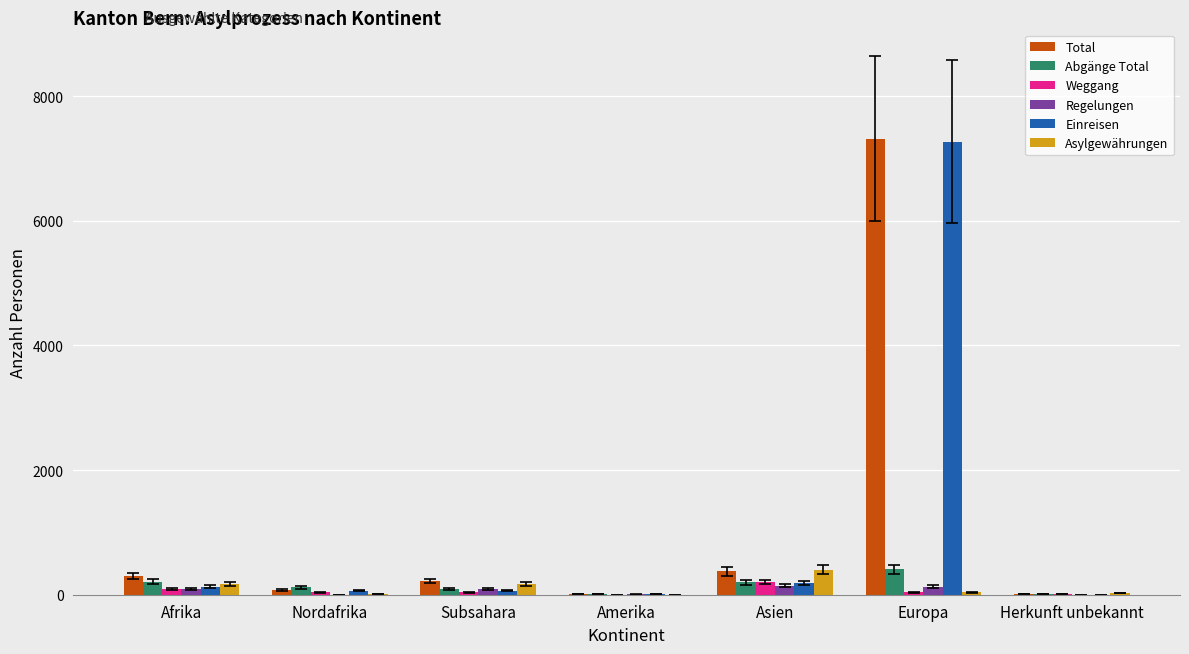

What is the sum of all Regelungen values?

464